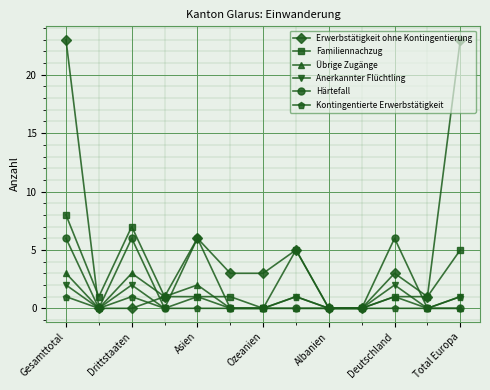

What are all the series names shown in the legend?

Erwerbstätigkeit ohne Kontingentierung, Familiennachzug, Übrige Zugänge, Anerkannter Flüchtling, Härtefall, Kontingentierte Erwerbstätigkeit